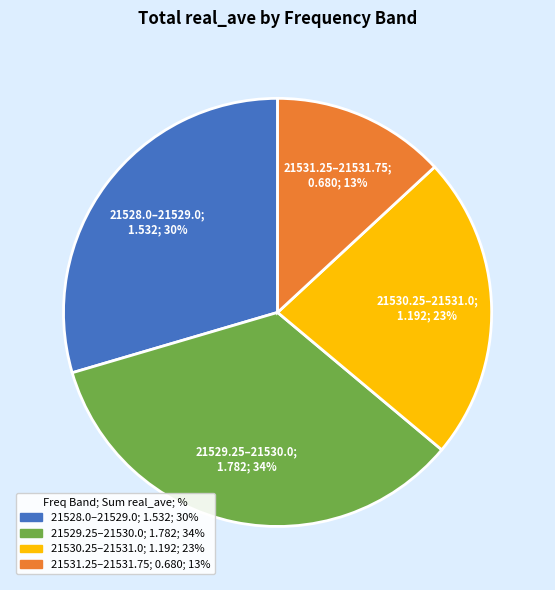

To the nearest percent, what is the difference between the largest and smallest slice percentages?

21%